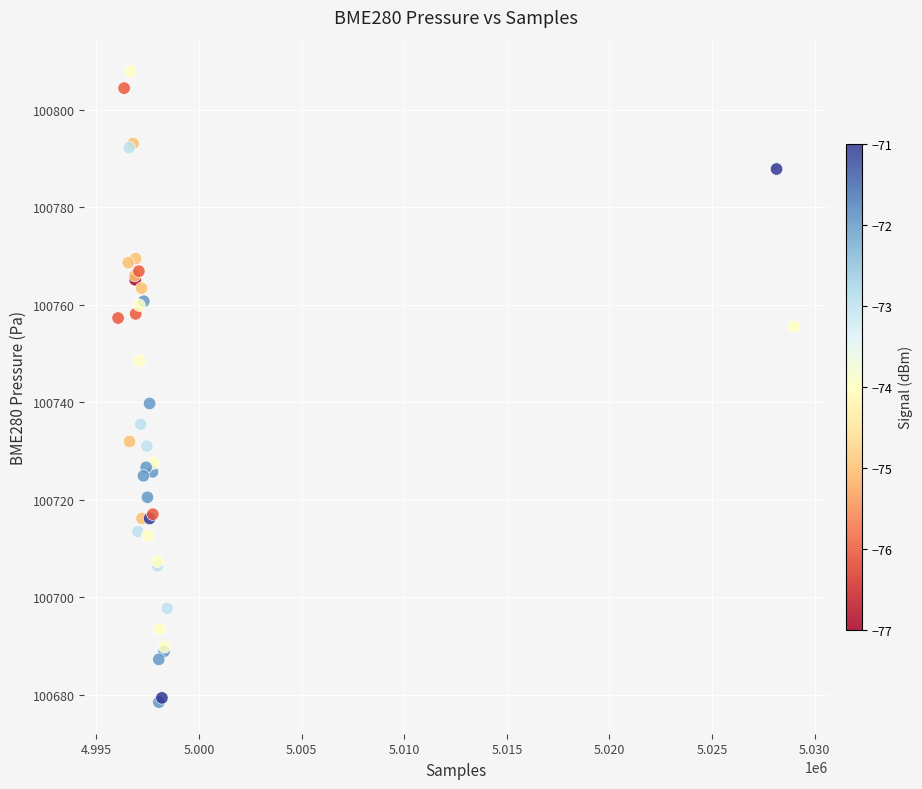

What Y value in the scatter plot is closest to 100743?

100739.8